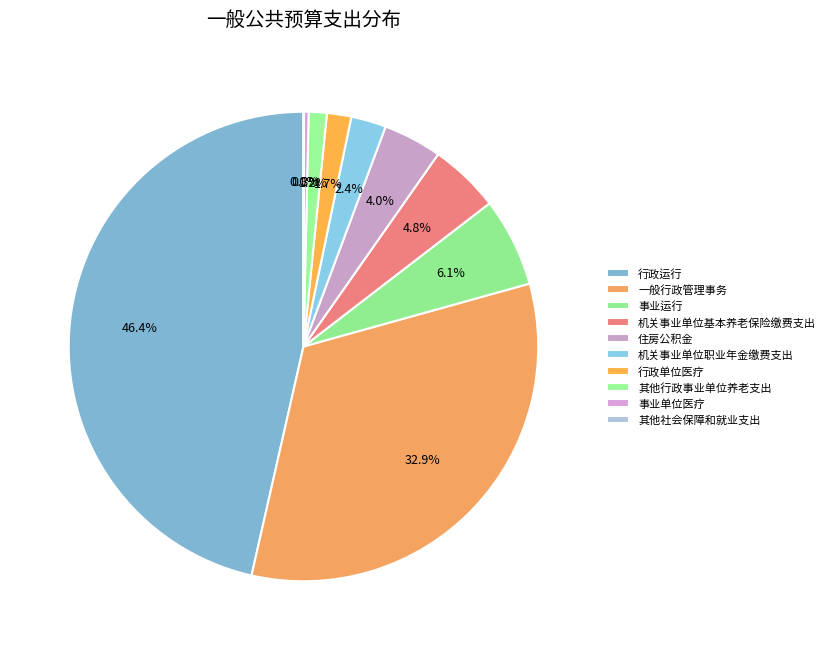

What is the smallest slice in the pie chart?

其他社会保障和就业支出